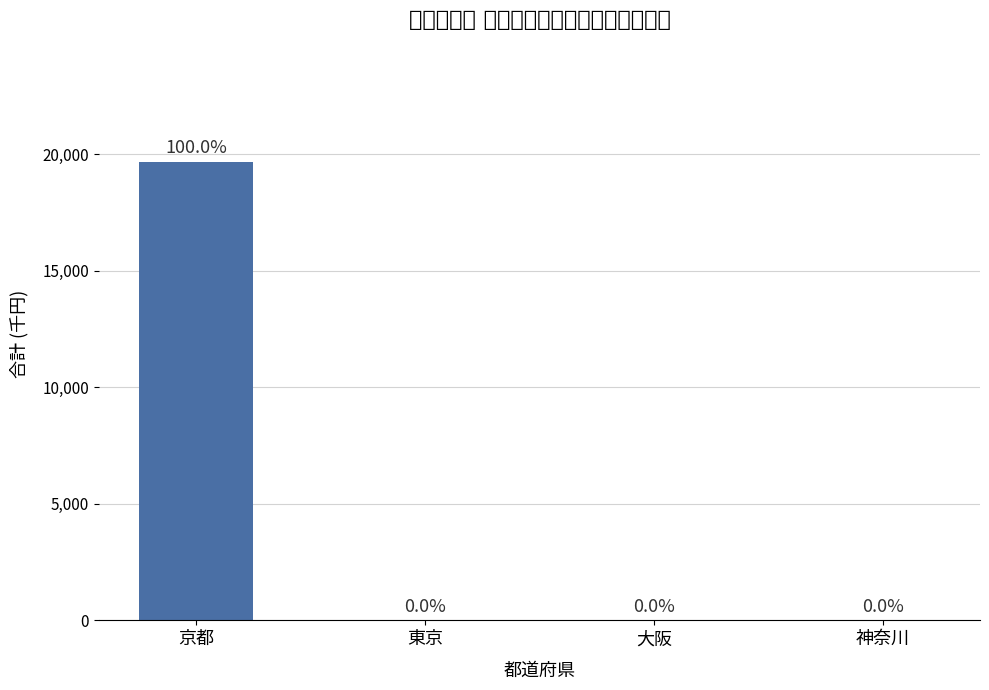

List the labels in order of value, largest first.

京都, 東京, 大阪, 神奈川